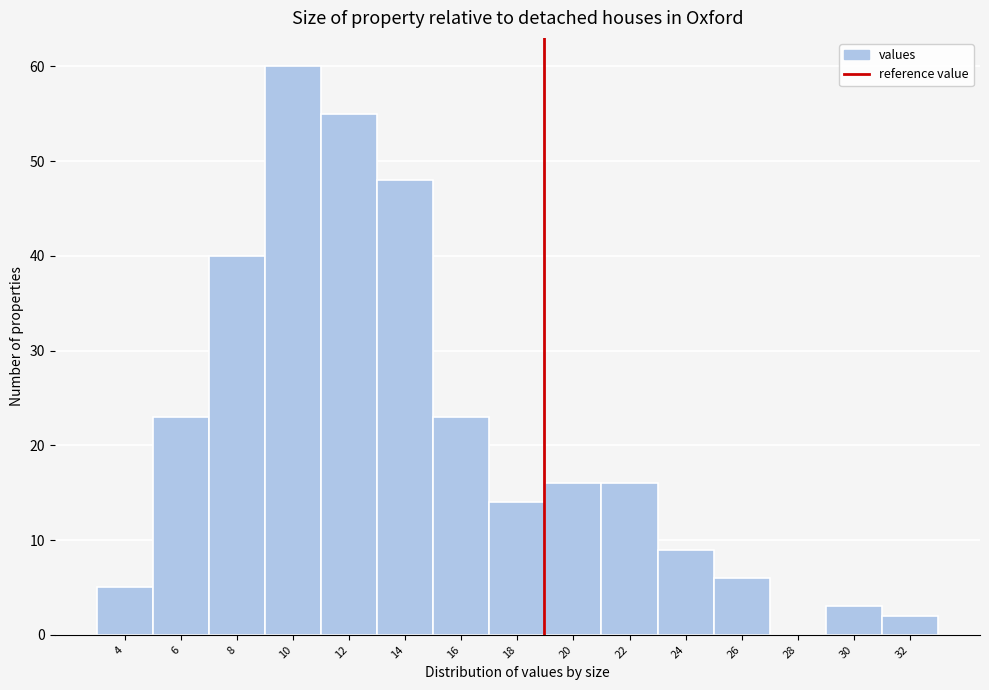

Reading left to right, list all the values displayed in this chart.

4=5	6=23	8=40	10=60	12=55	14=48	16=23	18=14	20=16	22=16	24=9	26=6	28=0	30=3	32=2